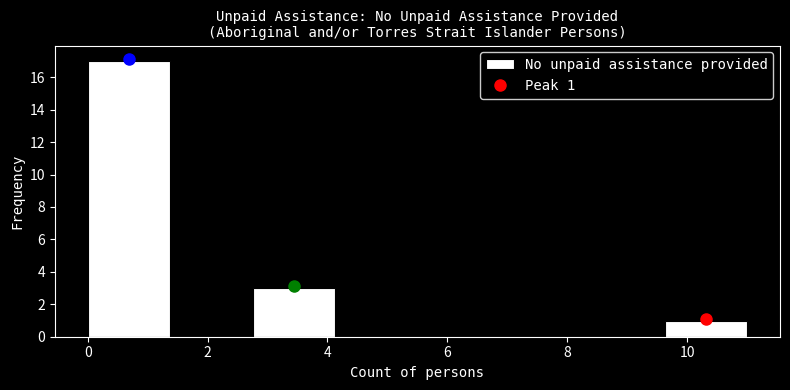

Which range on the x-axis has the tallest bar?

0.0 to 1.4